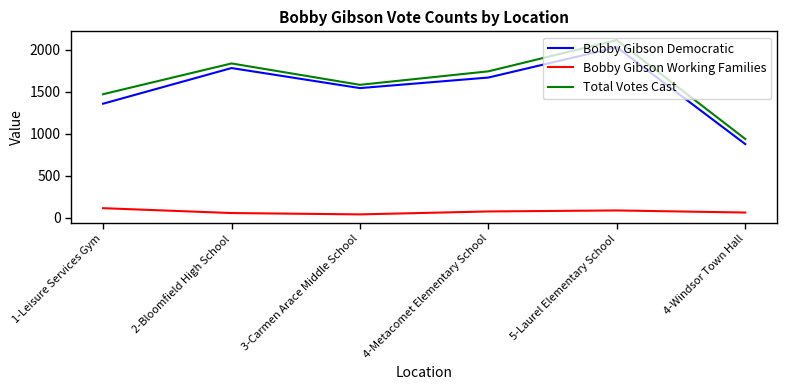

In Bobby Gibson Working Families, how many points are higher than both neighbors (excluding endpoints)?

1